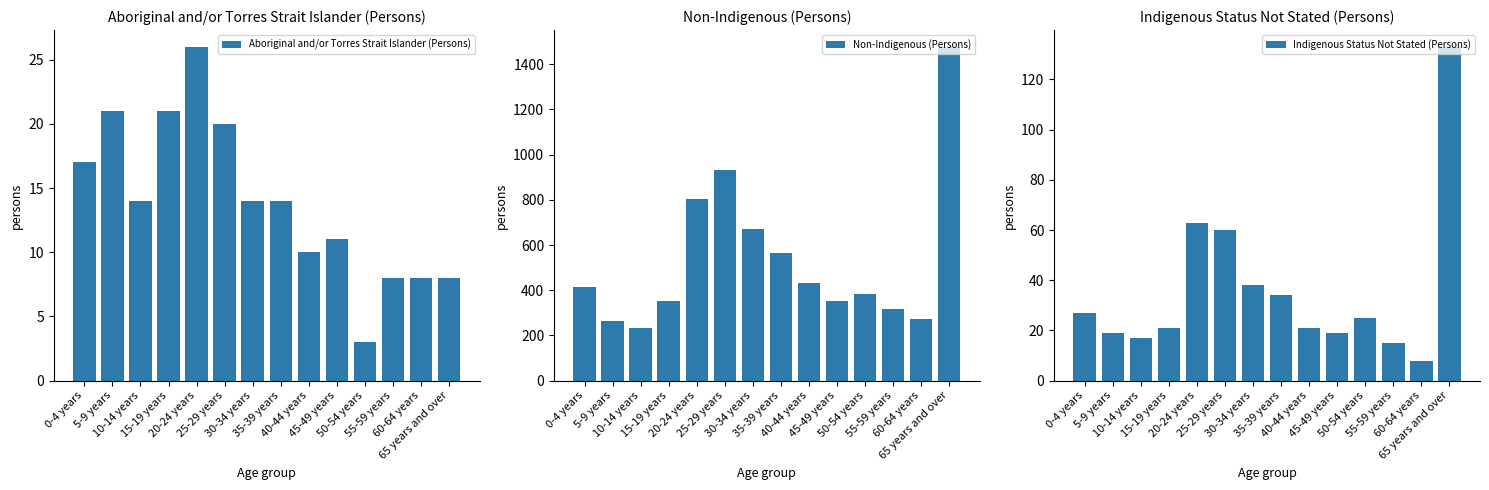

Reading left to right, list all the values displayed in this chart.

Aboriginal and/or Torres Strait Islander (Persons): 17	21	14	21	26	20	14	14	10	11	3	8	8	8
Non-Indigenous (Persons): 413	264	232	352	802	933	669	563	434	353	382	318	274	1477
Indigenous Status Not Stated (Persons): 27	19	17	21	63	60	38	34	21	19	25	15	8	133